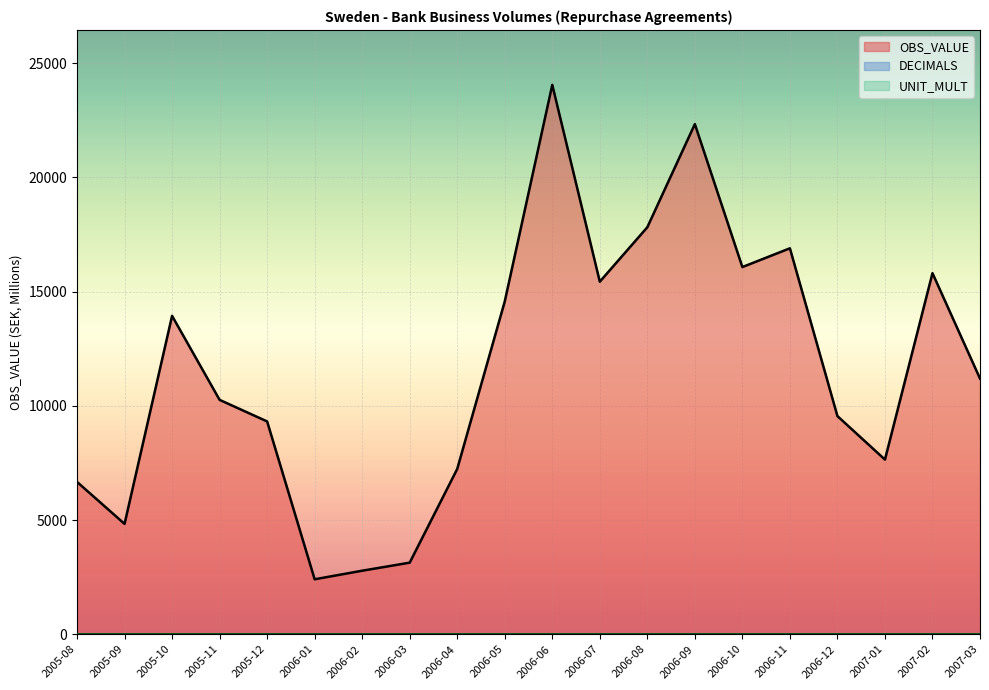

Read the OBS_VALUE value at 2006-07, to the nearest 10.

15440